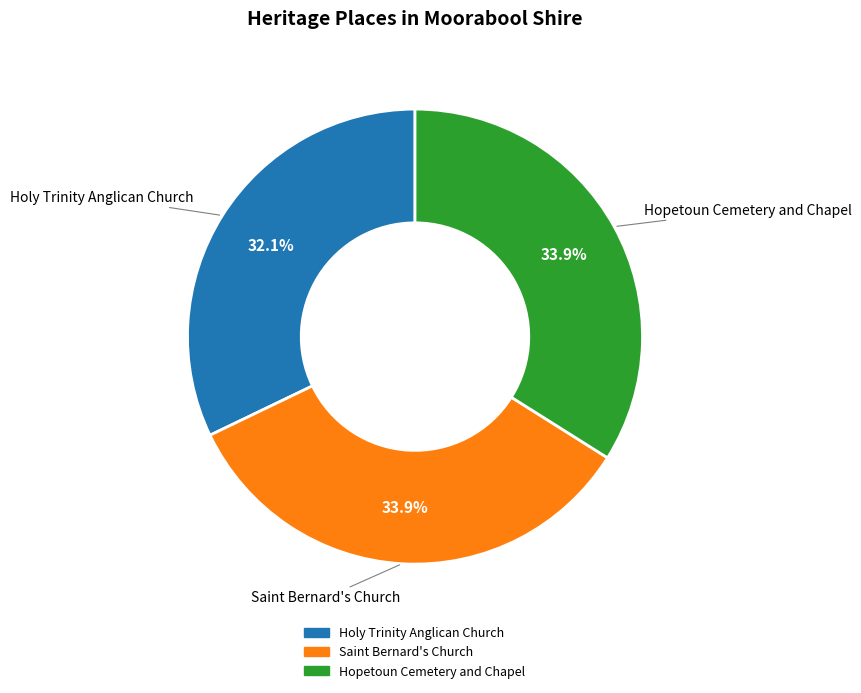

To the nearest percent, what is the difference between the Saint Bernard's Church and Holy Trinity Anglican Church slice percentages?

2%